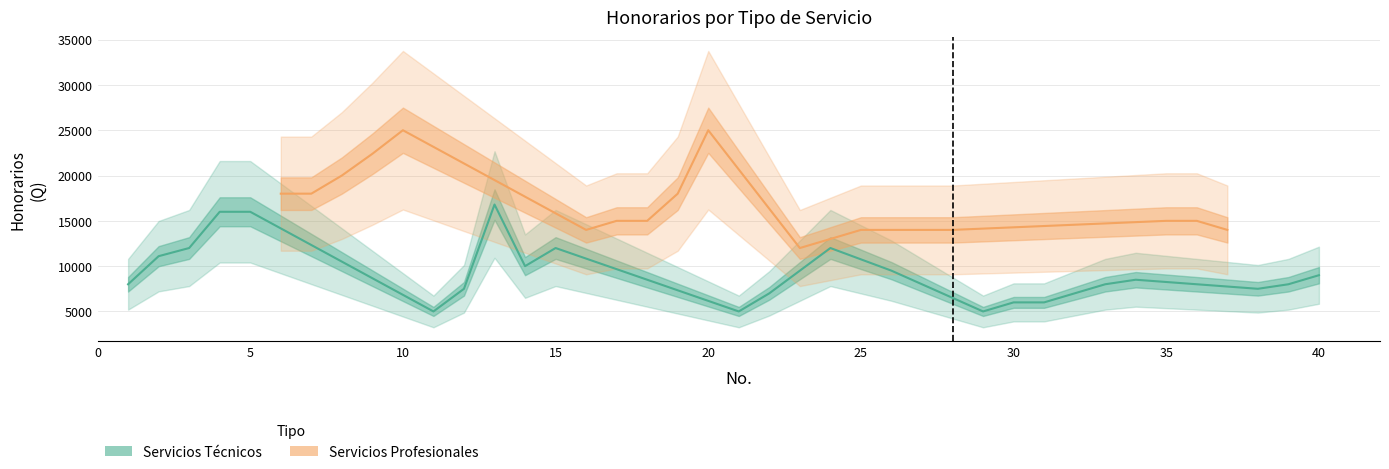

How many interior local valleys (lower than both neighbors) does the data have?

5